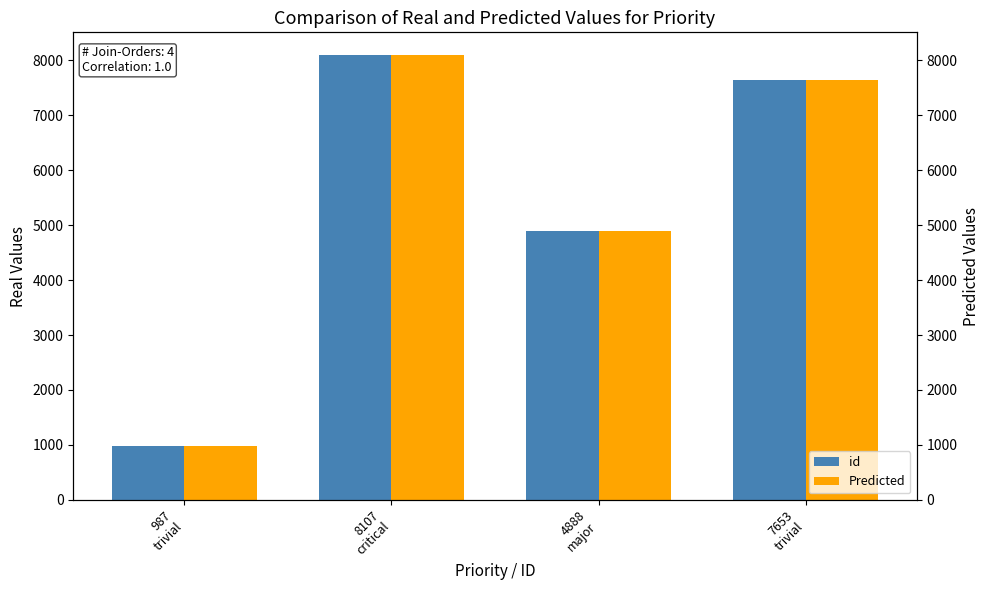

Between 8107
critical and 4888
major, which series saw the biggest shift?

id